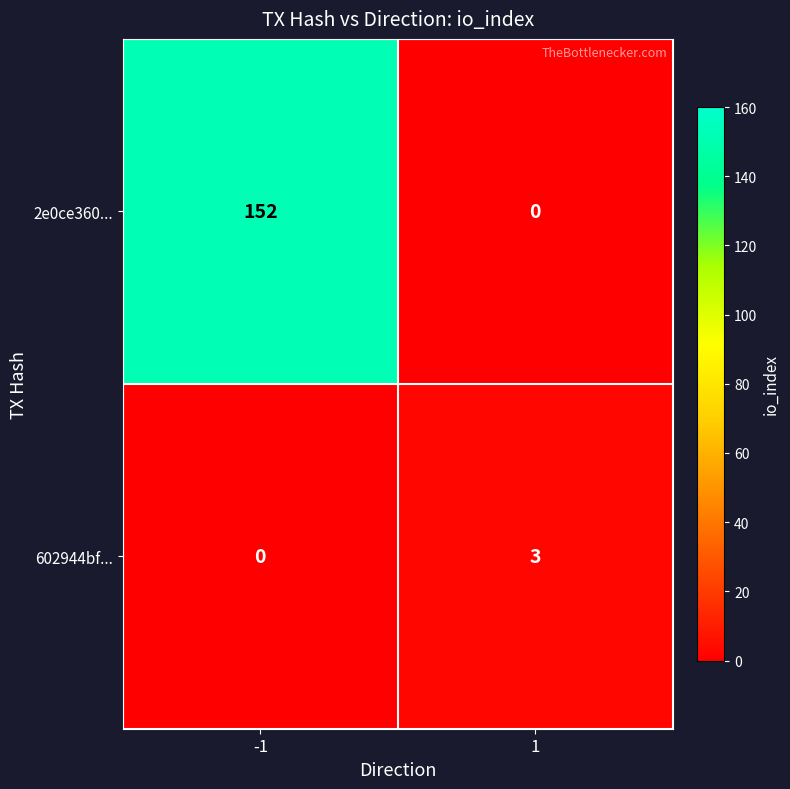

At how many categories does at least one series exceed 35?

1